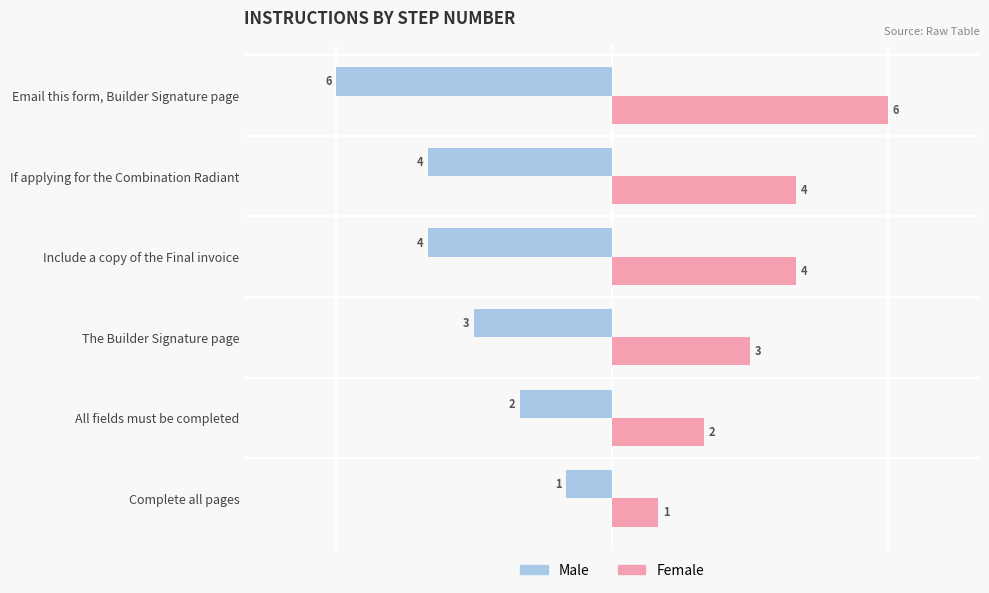

How many Male values are between -4 and -2?

4